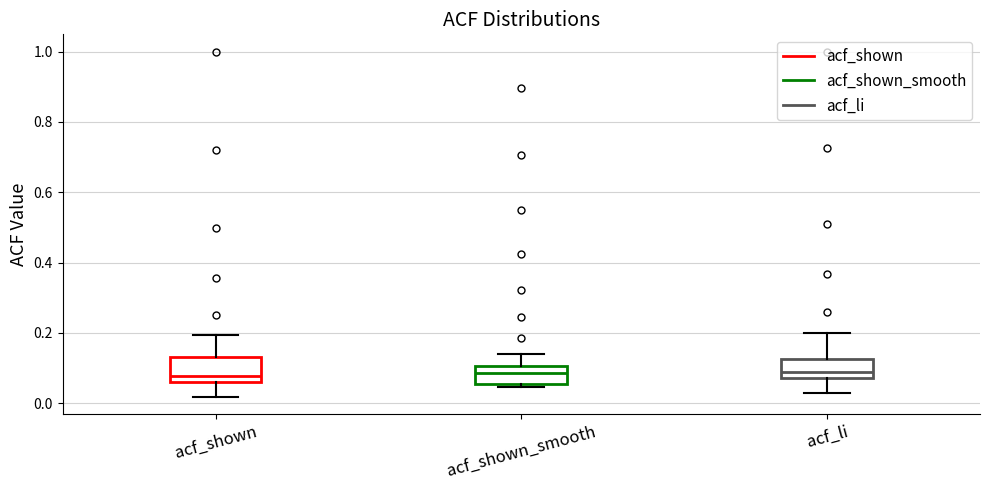

Reading left to right, read every box against the y-axis: the position of its median line, the range the box covers, and the ends of its whiskers. The values are not printed on the chart, so give them approximately, as read against the axis.

acf_shown: median 0.08, box 0.06 to 0.14, whiskers 0.02 to 0.20
acf_shown_smooth: median 0.08, box 0.06 to 0.10, whiskers 0.04 to 0.14
acf_li: median 0.08 (just above the box's lower edge), box 0.08 to 0.12, whiskers 0.04 to 0.20